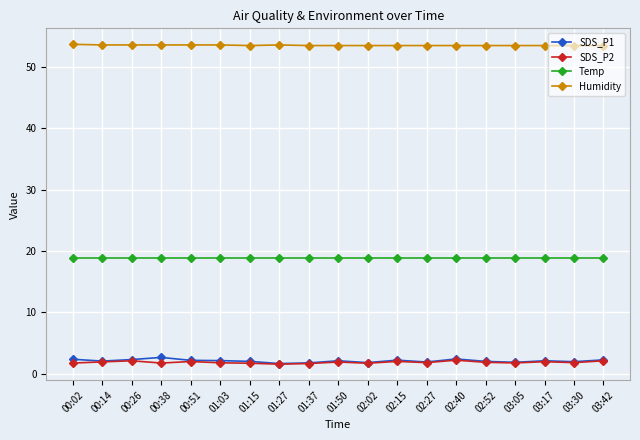

Read the Temp value at 00:38.

18.8